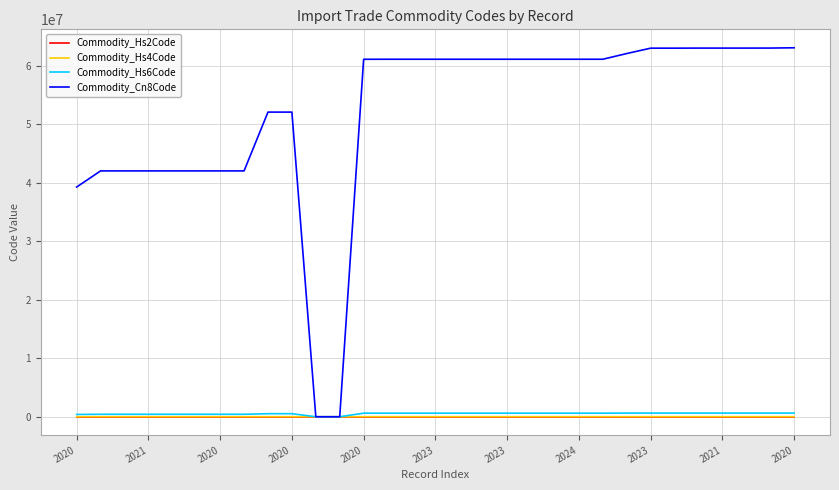

How many categories are shown in the chart?

31